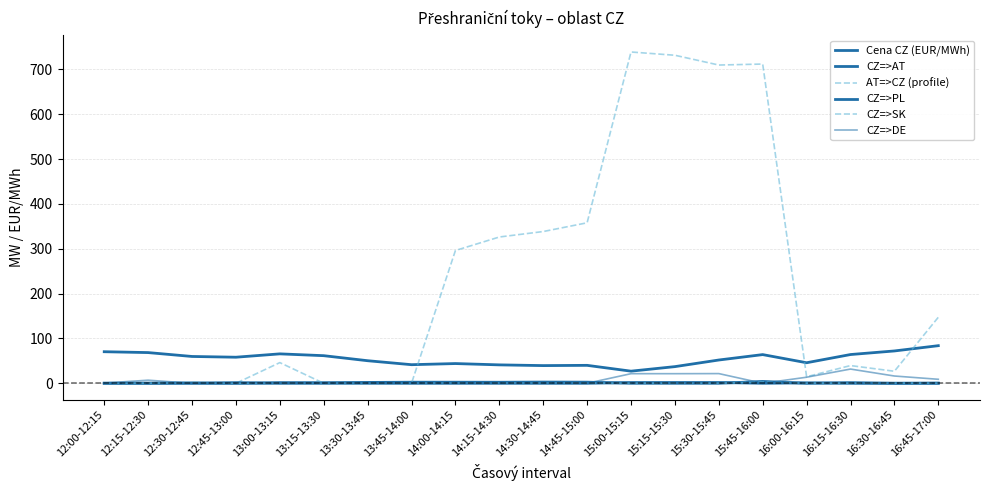

Reading right to left, transcribe all the data shown in this chart.

Cena CZ (EUR/MWh): 16:45-17:00=83.8	16:30-16:45=72.1	16:15-16:30=64.1	16:00-16:15=45.8	15:45-16:00=64.0	15:30-15:45=51.9	15:15-15:30=37.1	15:00-15:15=27.0	14:45-15:00=40.0	14:30-14:45=39.4	14:15-14:30=41.0	14:00-14:15=44.0	13:45-14:00=41.5	13:30-13:45=50.3	13:15-13:30=61.5	13:00-13:15=65.6	12:45-13:00=58.1	12:30-12:45=59.8	12:15-12:30=68.5	12:00-12:15=70.4
CZ=>AT: 16:45-17:00=0.0	16:30-16:45=0.0	16:15-16:30=1.3	16:00-16:15=0.0	15:45-16:00=4.1	15:30-15:45=0.0	15:15-15:30=0.0	15:00-15:15=0.0	14:45-15:00=2.5	14:30-14:45=2.7	14:15-14:30=2.3	14:00-14:15=2.4	13:45-14:00=2.4	13:30-13:45=1.9	13:15-13:30=1.3	13:00-13:15=1.4	12:45-13:00=0.0	12:30-12:45=0.0	12:15-12:30=0.0	12:00-12:15=0.0
AT=>CZ (profile): 16:45-17:00=147.2	16:30-16:45=26.8	16:15-16:30=39.5	16:00-16:15=14.6	15:45-16:00=711.9	15:30-15:45=709.7	15:15-15:30=731.5	15:00-15:15=738.8	14:45-15:00=357.9	14:30-14:45=338.4	14:15-14:30=326.2	14:00-14:15=296.1	13:45-14:00=0.0	13:30-13:45=0.0	13:15-13:30=0.0	13:00-13:15=46.1	12:45-13:00=0.0	12:30-12:45=0.0	12:15-12:30=0.0	12:00-12:15=0.0
CZ=>PL: 16:45-17:00=0.4	16:30-16:45=0.0	16:15-16:30=0.0	16:00-16:15=0.9	15:45-16:00=0.0	15:30-15:45=1.7	15:15-15:30=1.7	15:00-15:15=1.6	14:45-15:00=0.0	14:30-14:45=0.0	14:15-14:30=0.0	14:00-14:15=0.0	13:45-14:00=0.0	13:30-13:45=0.0	13:15-13:30=0.0	13:00-13:15=0.0	12:45-13:00=0.5	12:30-12:45=0.8	12:15-12:30=0.2	12:00-12:15=0.2
CZ=>SK: 16:45-17:00=0.0	16:30-16:45=0.0	16:15-16:30=0.0	16:00-16:15=0.0	15:45-16:00=3.5	15:30-15:45=0.0	15:15-15:30=0.0	15:00-15:15=0.0	14:45-15:00=0.8	14:30-14:45=0.4	14:15-14:30=0.7	14:00-14:15=0.6	13:45-14:00=0.0	13:30-13:45=0.0	13:15-13:30=0.0	13:00-13:15=0.0	12:45-13:00=0.0	12:30-12:45=1.9	12:15-12:30=0.0	12:00-12:15=0.0
CZ=>DE: 16:45-17:00=8.9	16:30-16:45=16.2	16:15-16:30=31.7	16:00-16:15=13.5	15:45-16:00=0.0	15:30-15:45=21.6	15:15-15:30=21.4	15:00-15:15=21.4	14:45-15:00=0.0	14:30-14:45=0.0	14:15-14:30=0.0	14:00-14:15=0.0	13:45-14:00=0.0	13:30-13:45=0.3	13:15-13:30=0.4	13:00-13:15=0.0	12:45-13:00=3.2	12:30-12:45=0.0	12:15-12:30=6.9	12:00-12:15=0.5